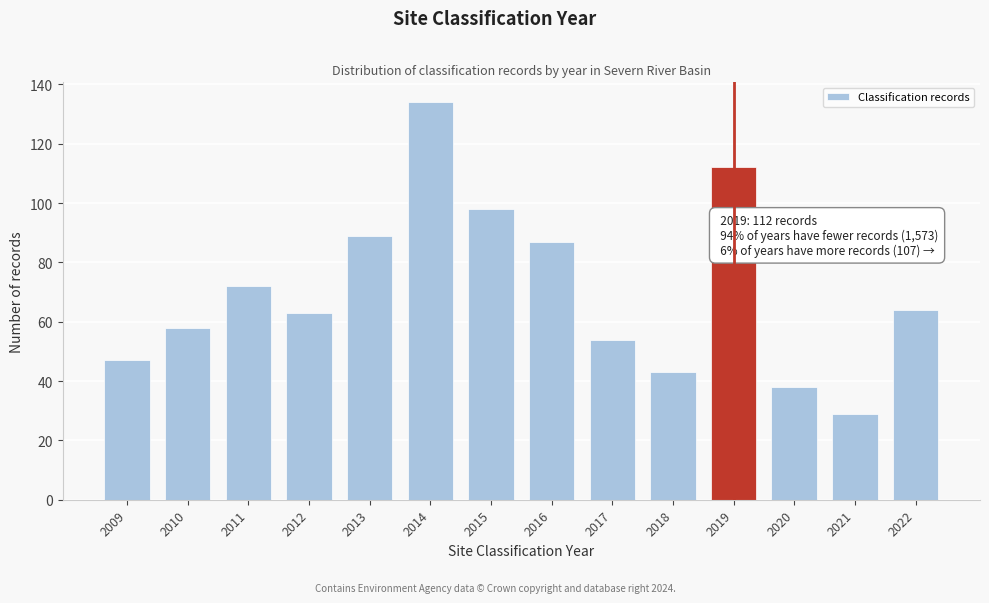

Reading left to right, what are all the values shown in this chart?

2009=47	2010=58	2011=72	2012=63	2013=89	2014=134	2015=98	2016=87	2017=54	2018=43	2019=112	2020=38	2021=29	2022=64